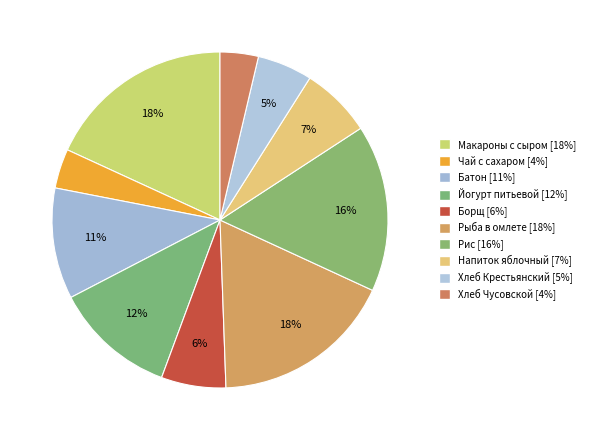

Rank the categories by value from lowest to highest.

Хлеб Чусовской, Чай с сахаром, Хлеб Крестьянский, Борщ с морской капустой, Напиток яблочный, Батон витаминизированный, Йогурт питьевой, Рис припущенный, Рыба запеченая в омлете, Макаронные изделия отварные с сыром